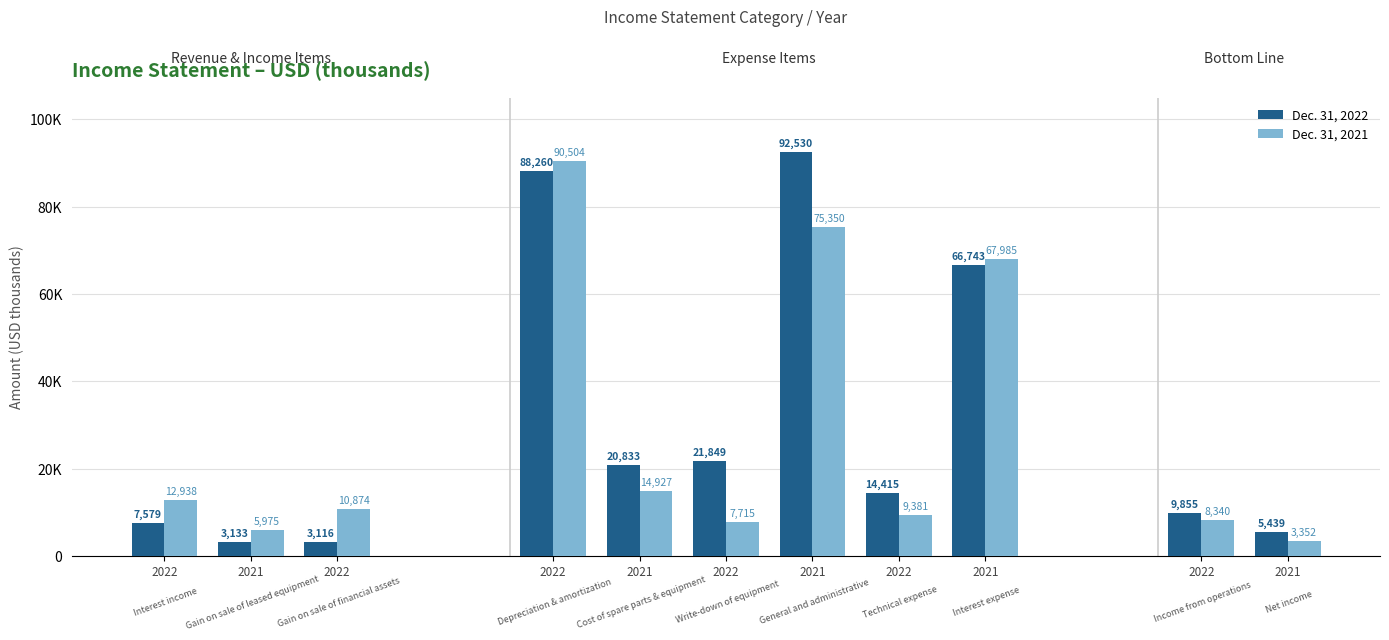

Are the bars horizontal?

No